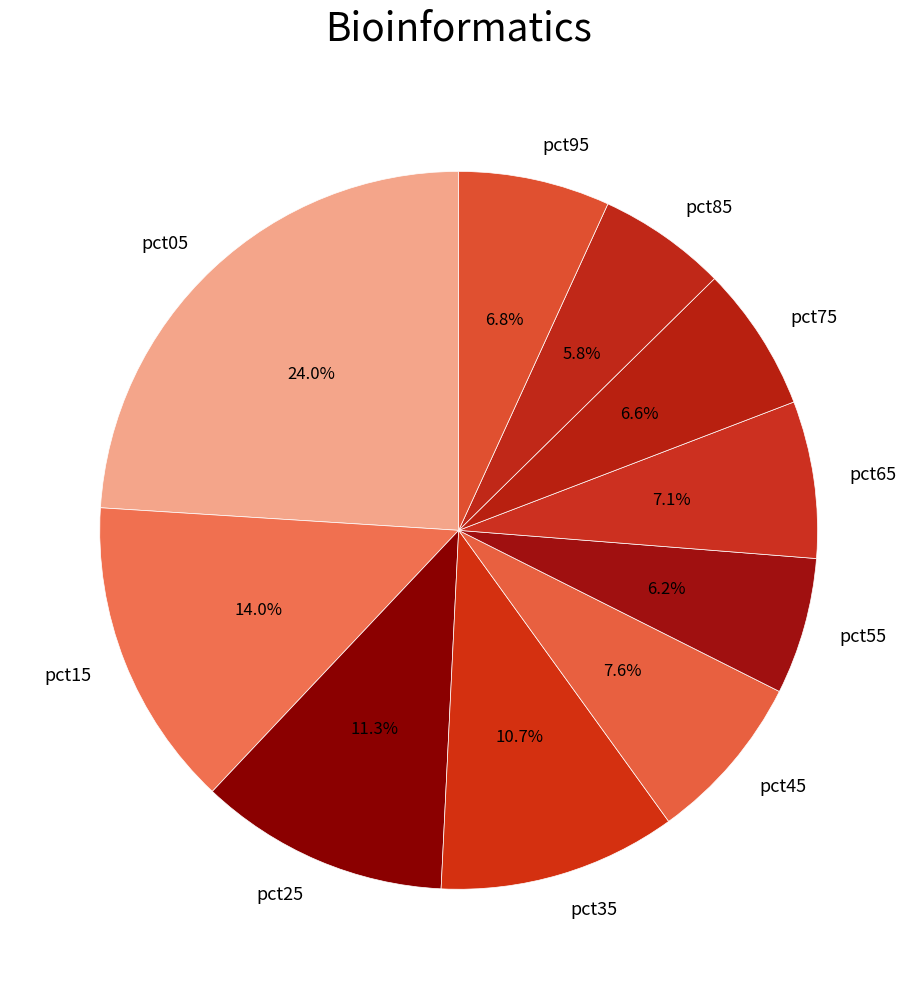

What percentage is the pct35 slice, to the nearest percent?

11%